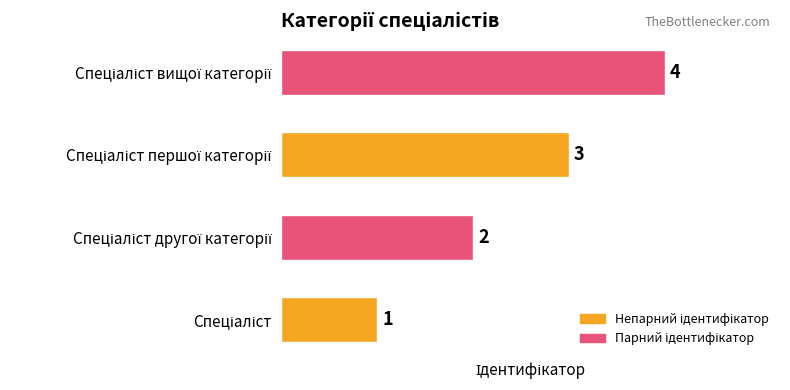

Count the values in the range 2 to 4.

3